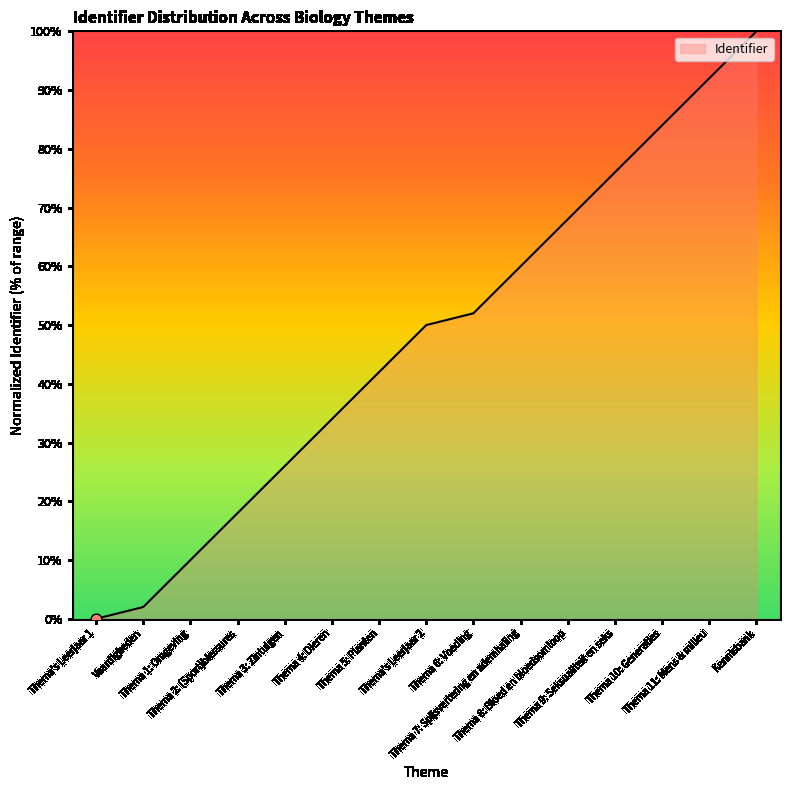

Which has a higher value, Kennisbank or Thema 11: Mens & milieu?

Kennisbank